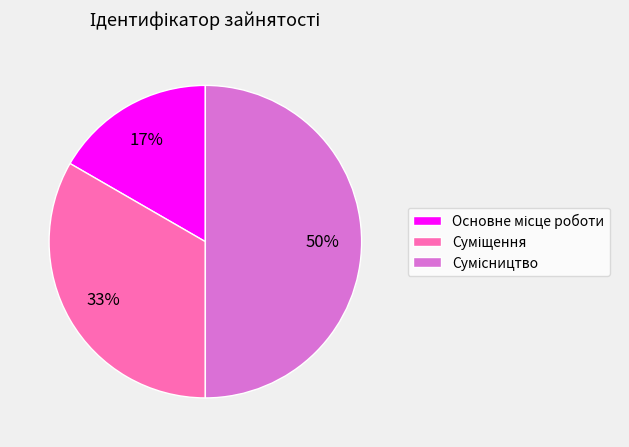

To the nearest percent, what is the difference between the largest and smallest slice percentages?

33%